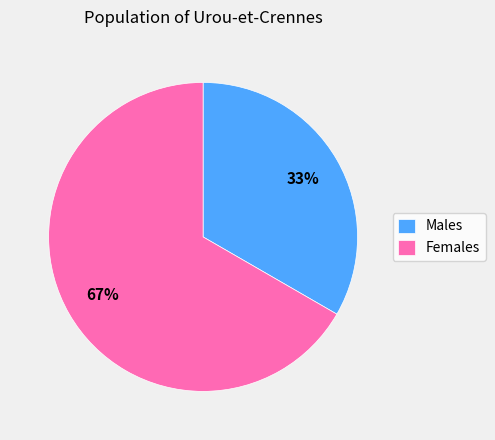

Is it true that Males is 40% of the pie?

False